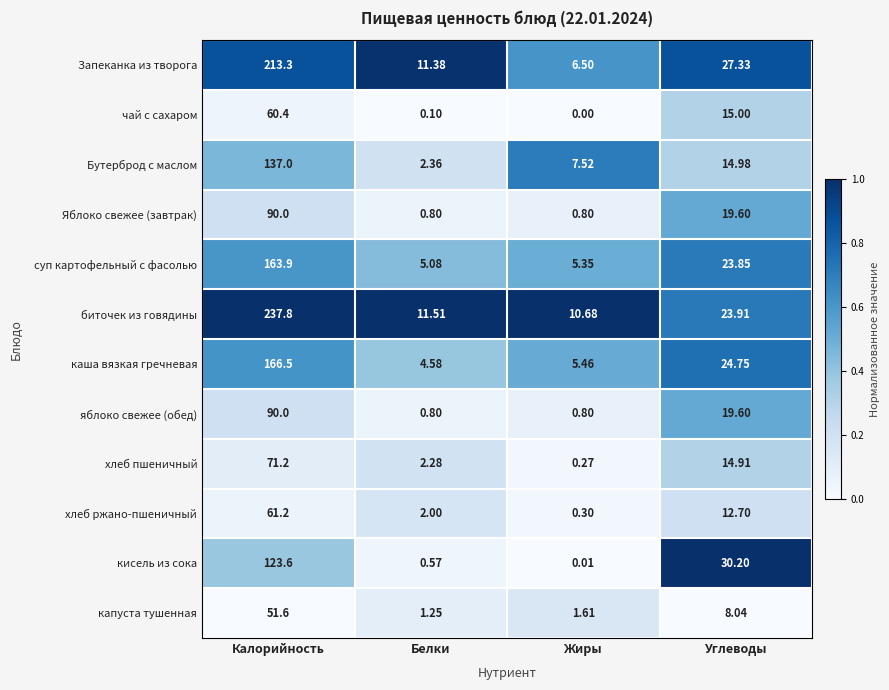

At which category does the chart reach its peak across all series?

Калорийность